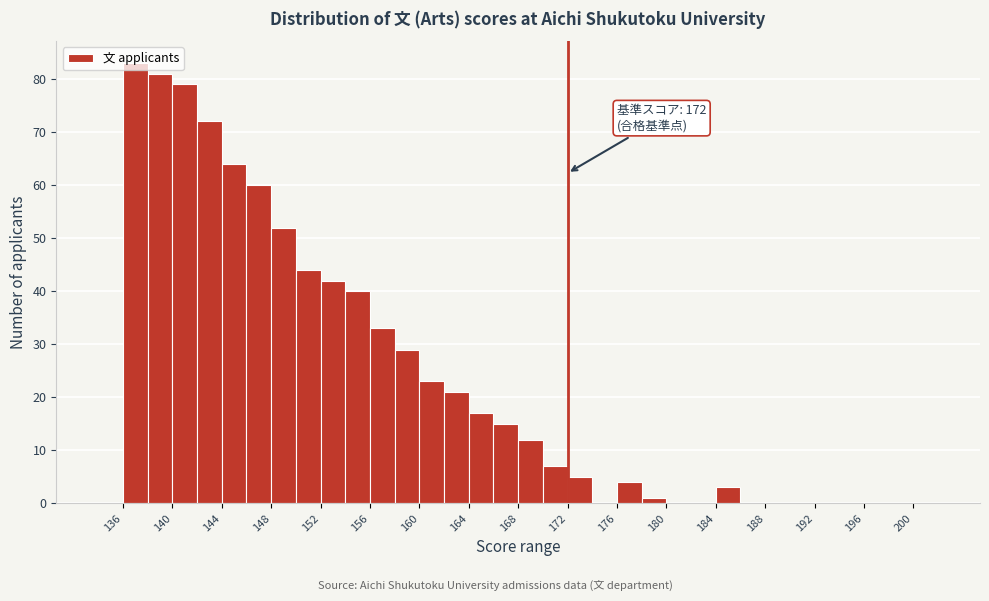

Which range on the x-axis has the tallest bar?

136 to 138